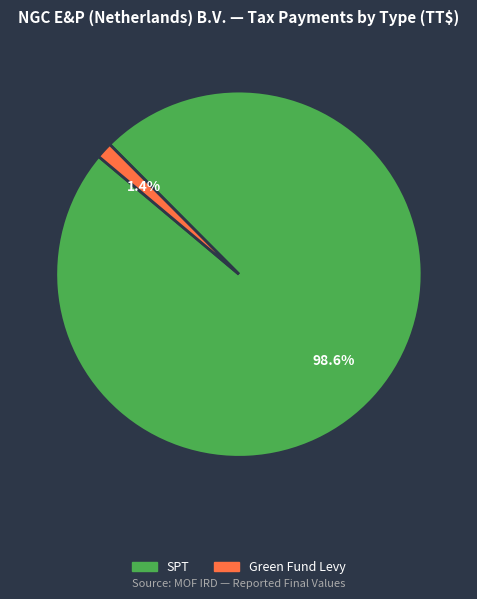

Does any single category account for the majority?

Yes